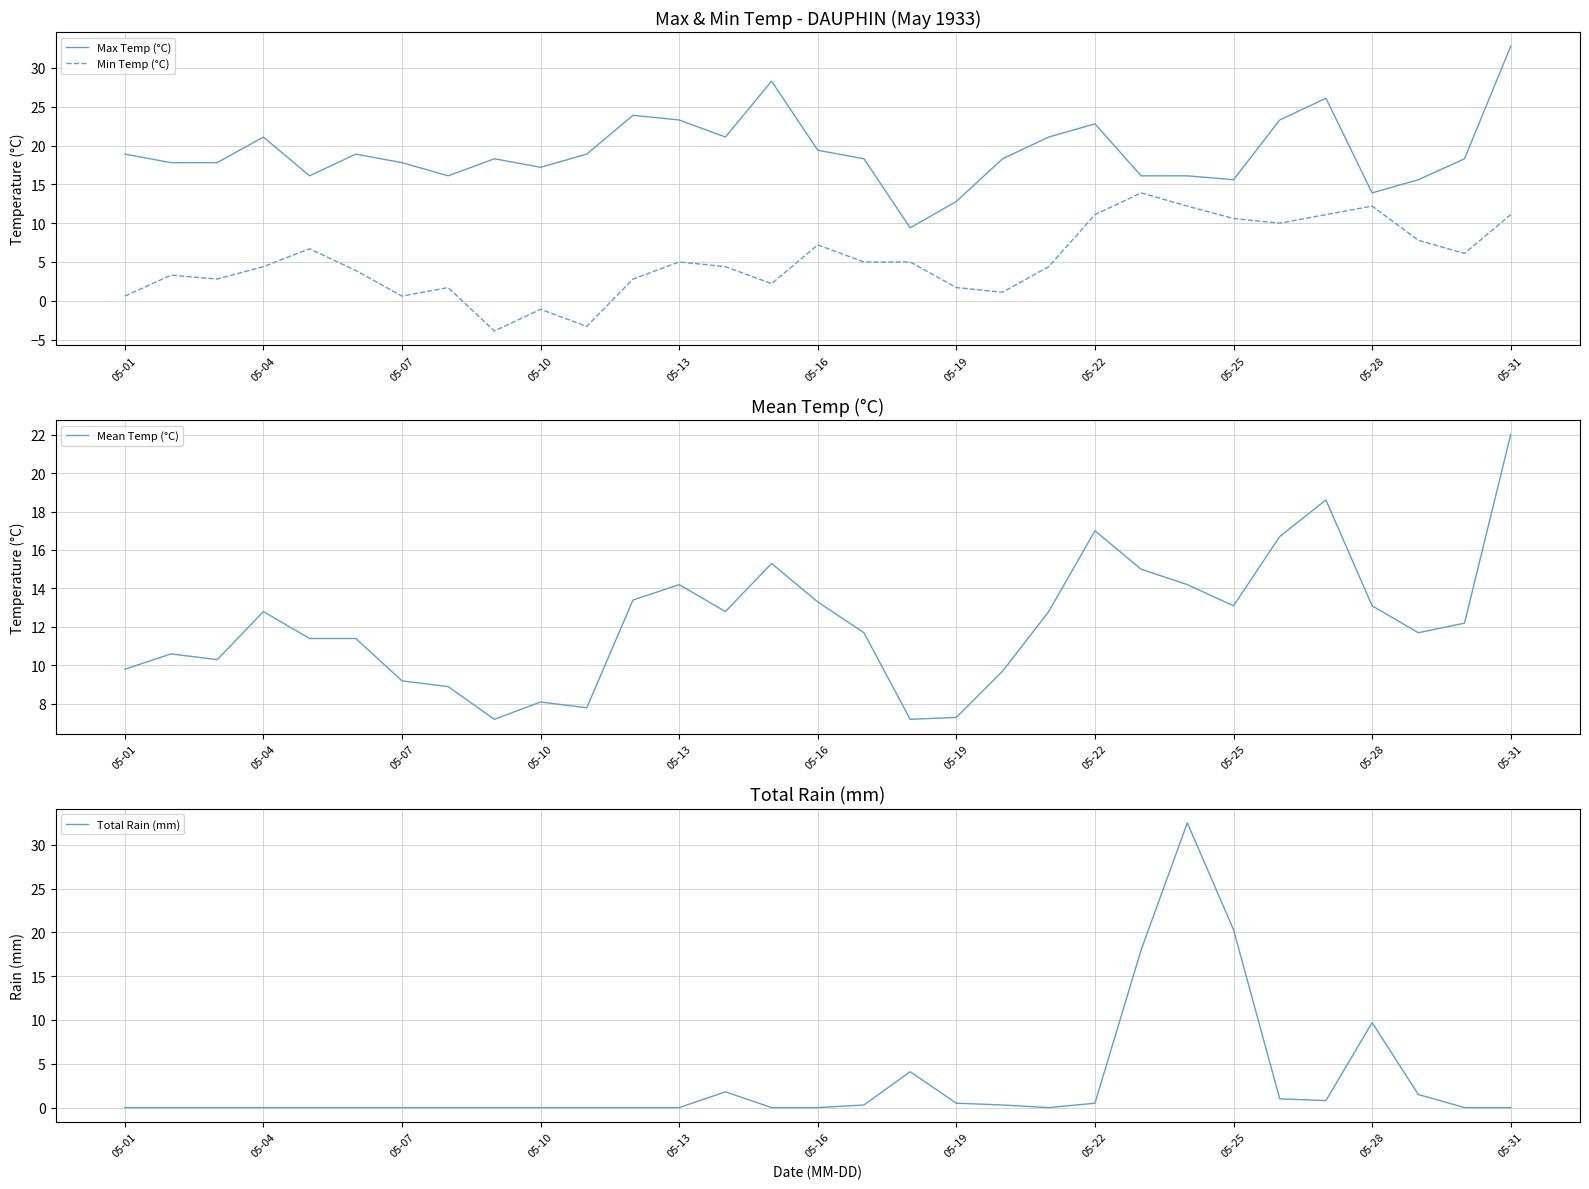

What is the maximum value for Min Temp (°C)?

13.9